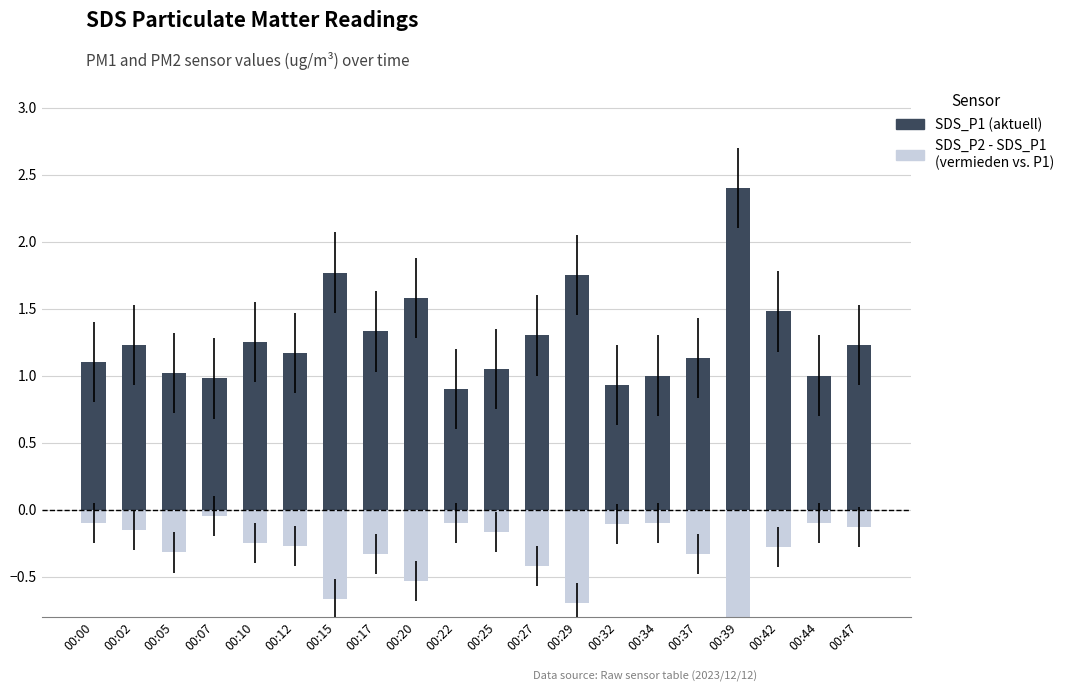

Reading left to right, extract all data points from this chart.

SDS_P1 (aktuell): 1.1	1.2	1.0	1.0	1.2	1.2	1.8	1.3	1.6	0.9	1.1	1.3	1.8	0.9	1.0	1.1	2.4	1.5	1.0	1.2
SDS_P2 - SDS_P1 (vermieden vs. P1): -0.1	-0.1	-0.3	-0.0	-0.2	-0.3	-0.7	-0.3	-0.5	-0.1	-0.2	-0.4	-0.7	-0.1	-0.1	-0.3	-1.3	-0.3	-0.1	-0.1